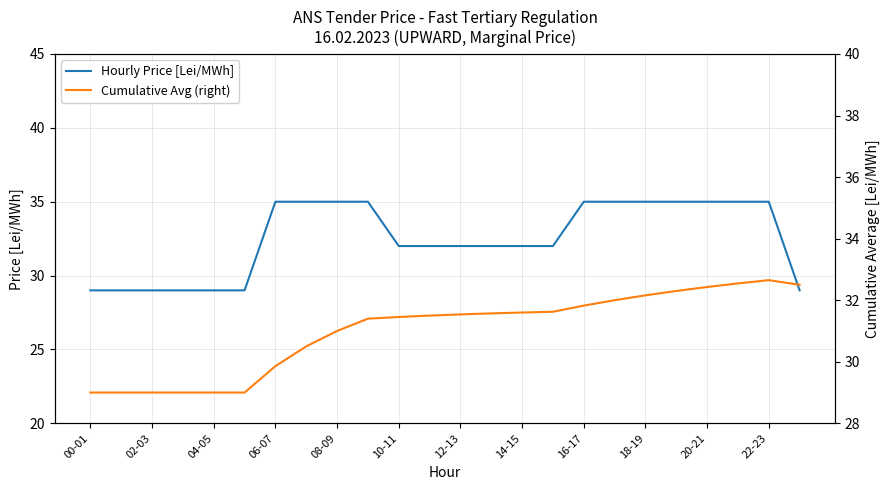

List the series in order of their overall mean, highest first.

Hourly Price [Lei/MWh], Cumulative Avg (right)